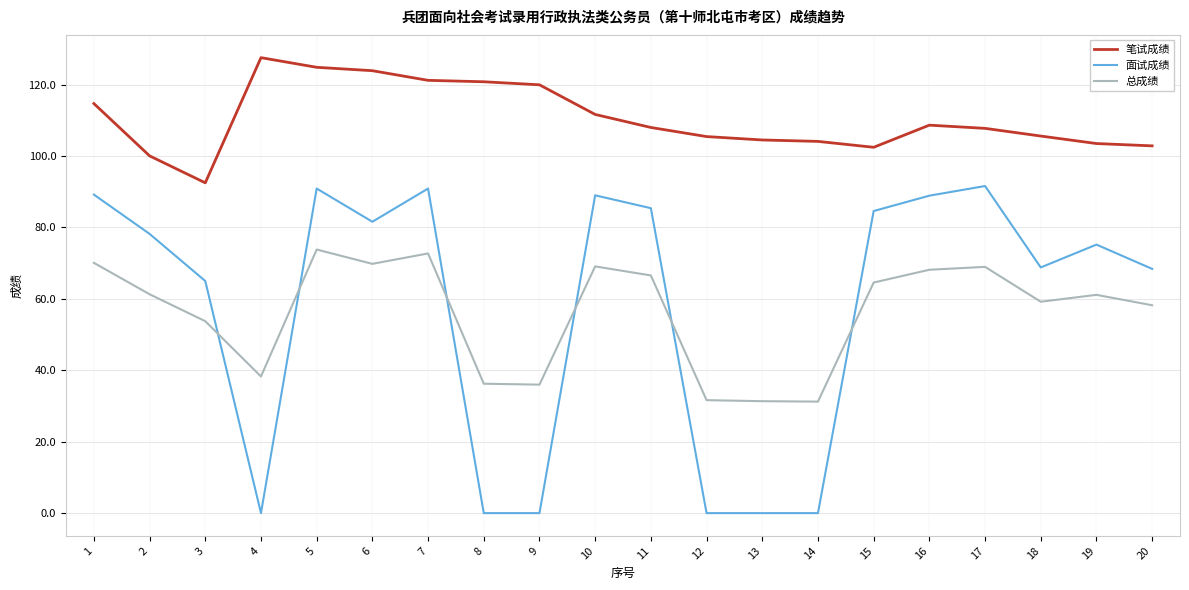

True or false: 总成绩 has a value of 14.8 at 14.

False